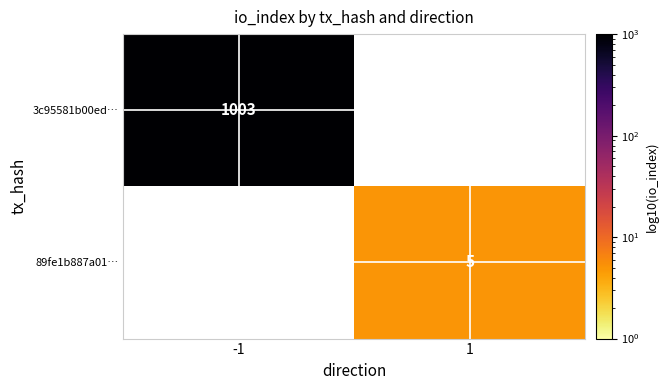

True or false: 3c95581b00ed… has a value of 1003 at -1.

True